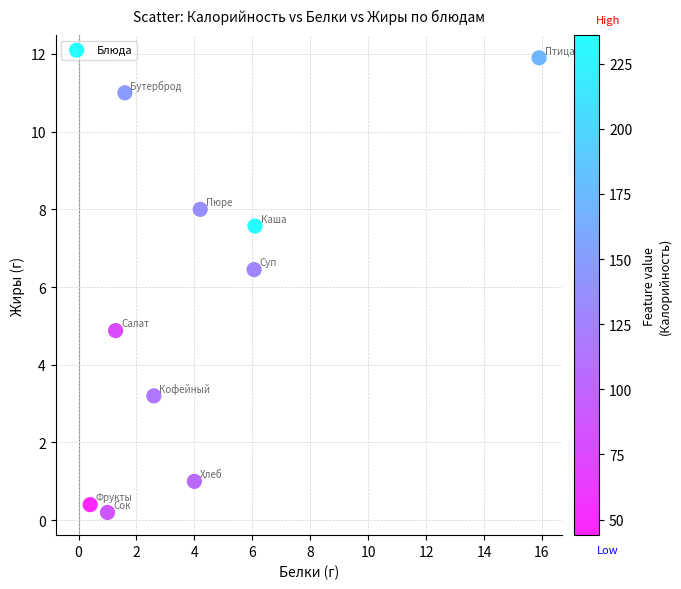

What Y value in the scatter plot is closest to 6?

6.5